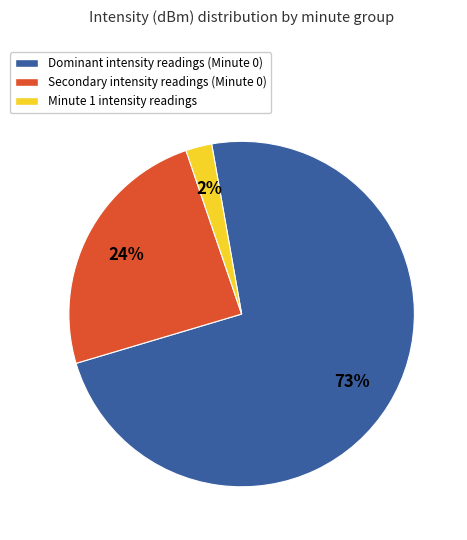

Does any single category account for the majority?

Yes